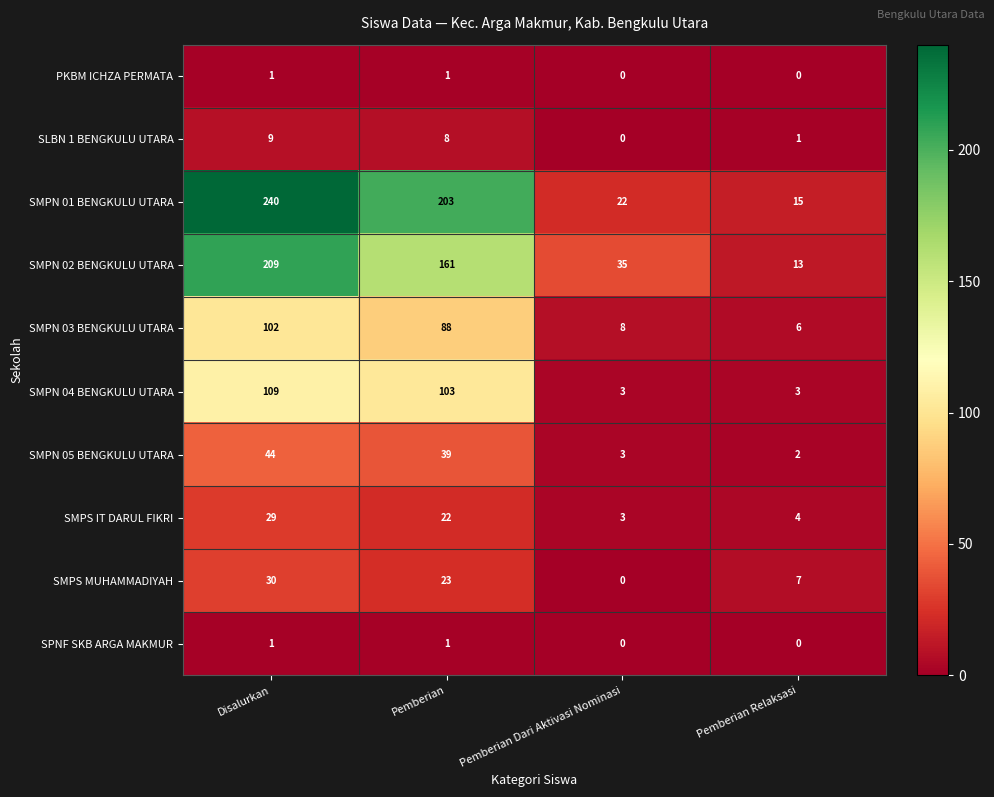

What is the approximate value of SMPN 04 BENGKULU UTARA at Disalurkan, to the nearest 10?

110